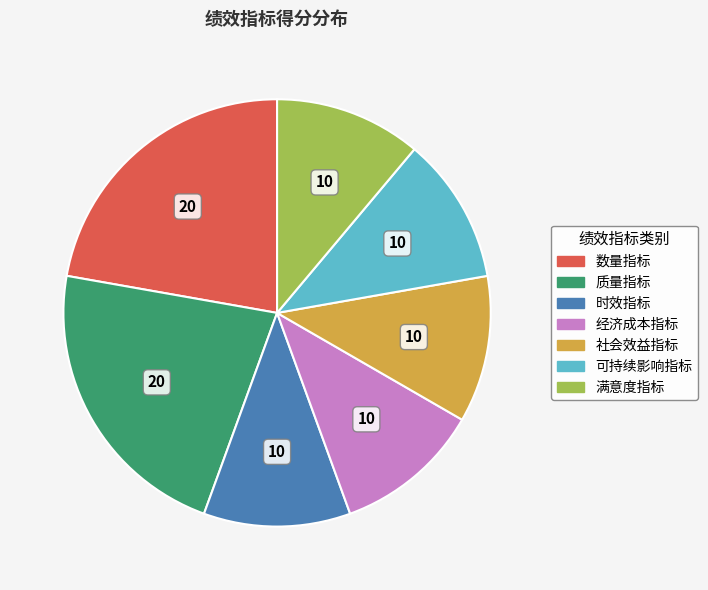

What is the ratio of the value at 数量指标 to the value at 经济成本指标?

2.0